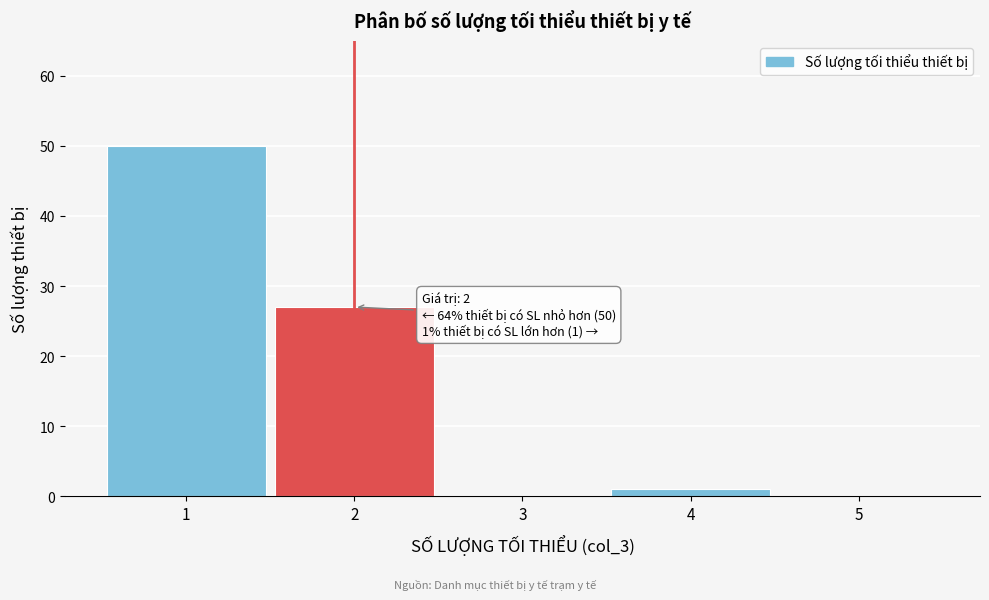

Which range on the x-axis has the tallest bar?

0.5 to 1.5